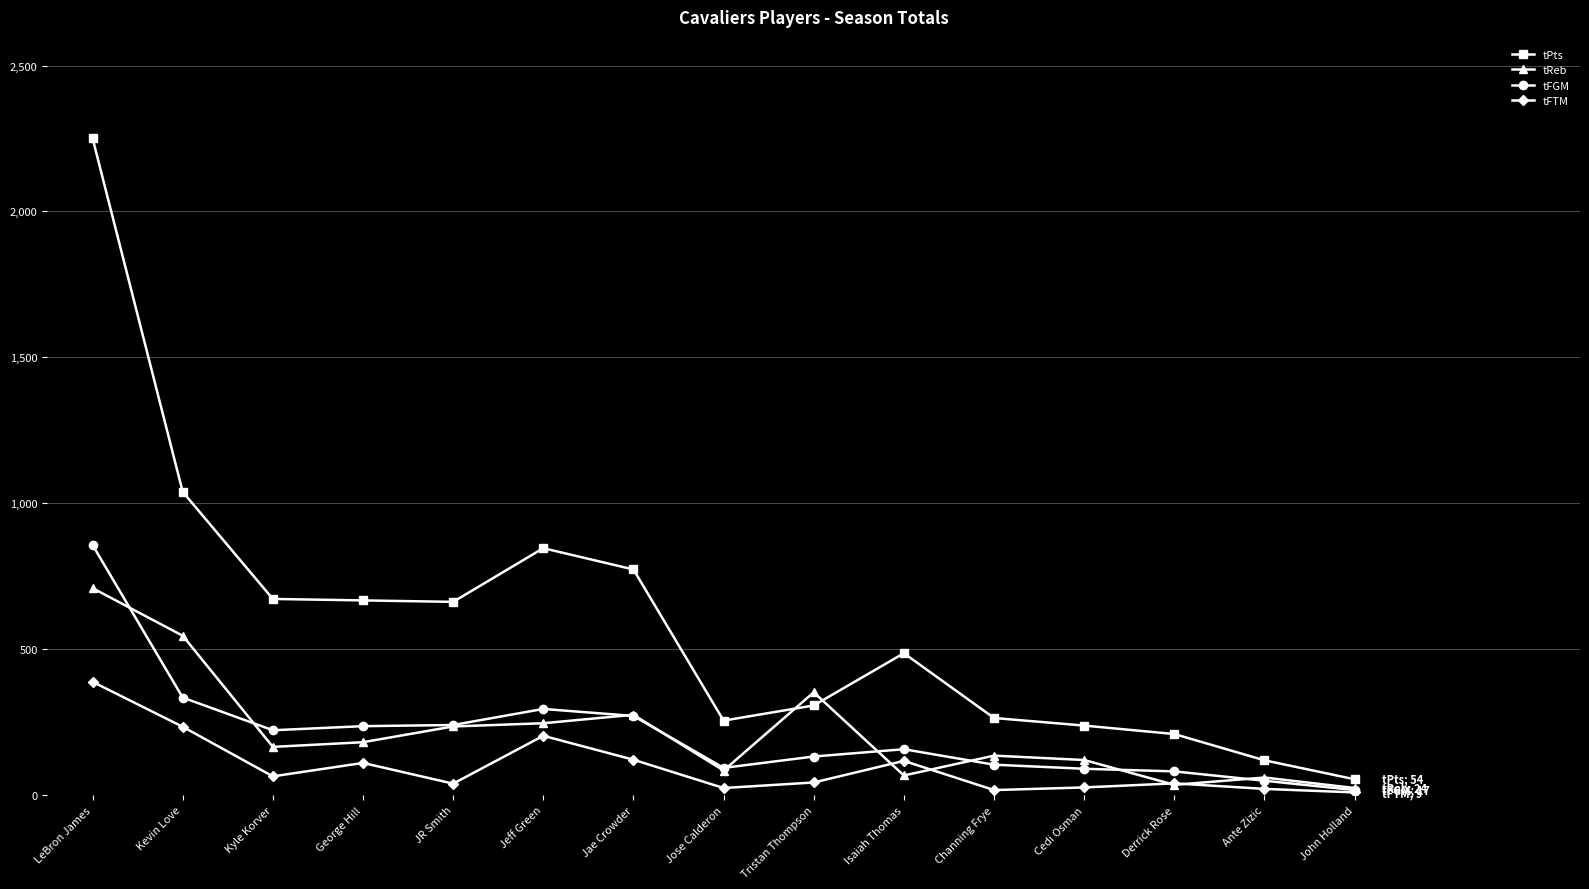

Does the chart display data point markers on the line(s)?

Yes